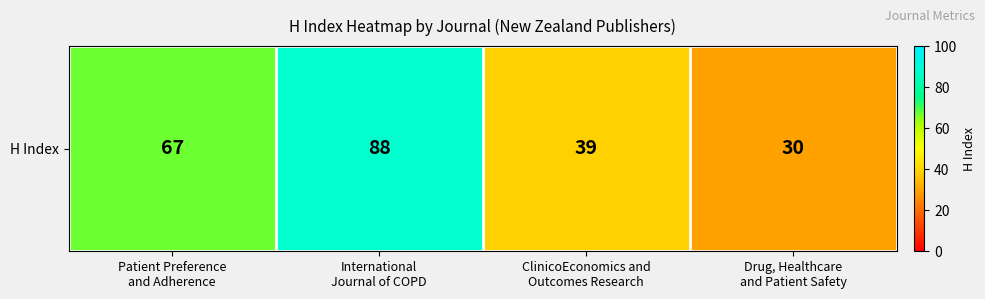

List the labels in order of value, smallest first.

Drug, Healthcare
and Patient Safety, ClinicoEconomics and
Outcomes Research, Patient Preference
and Adherence, International
Journal of COPD